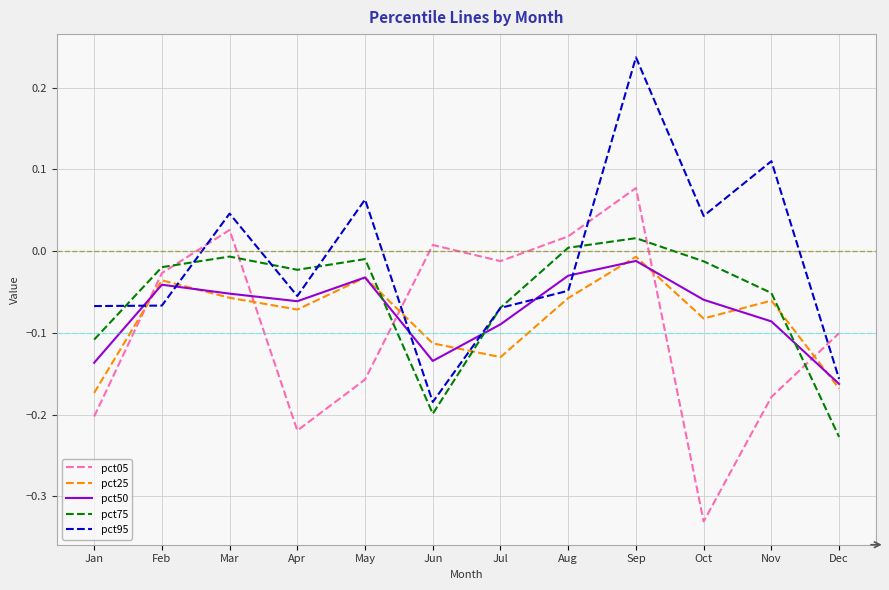

How many interior local valleys does the pct75 series have?

2